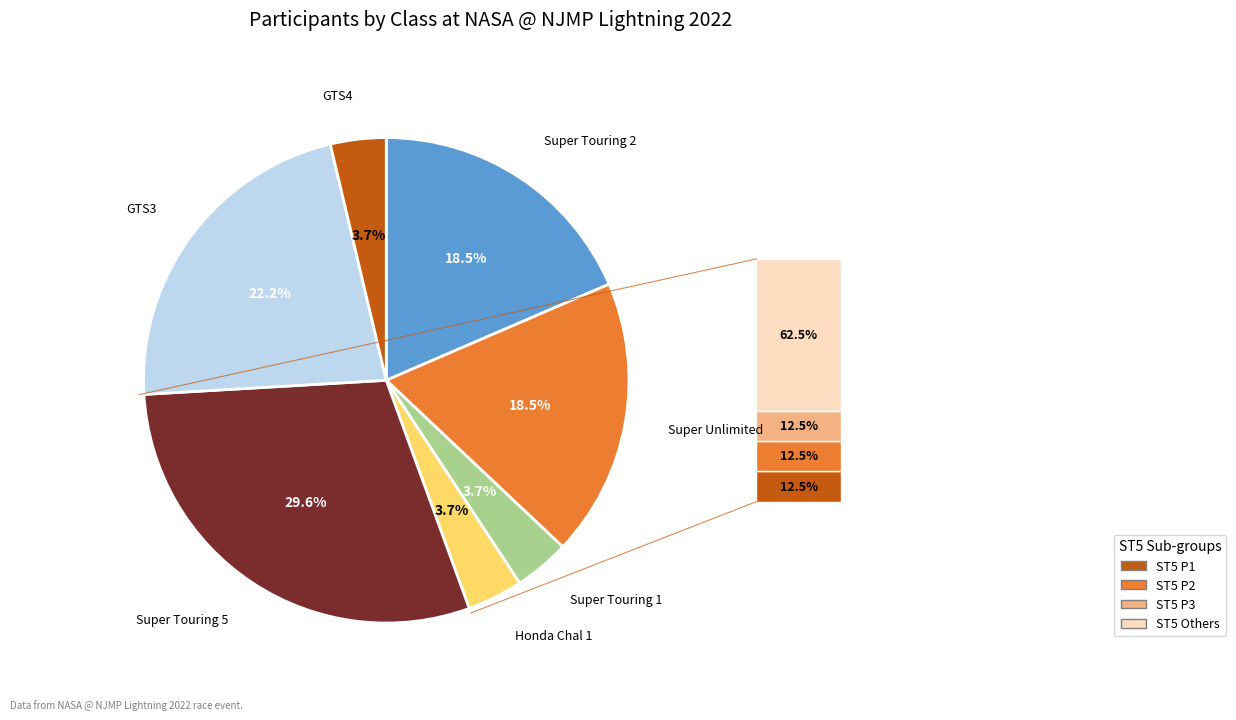

Is there a majority slice in this chart?

No